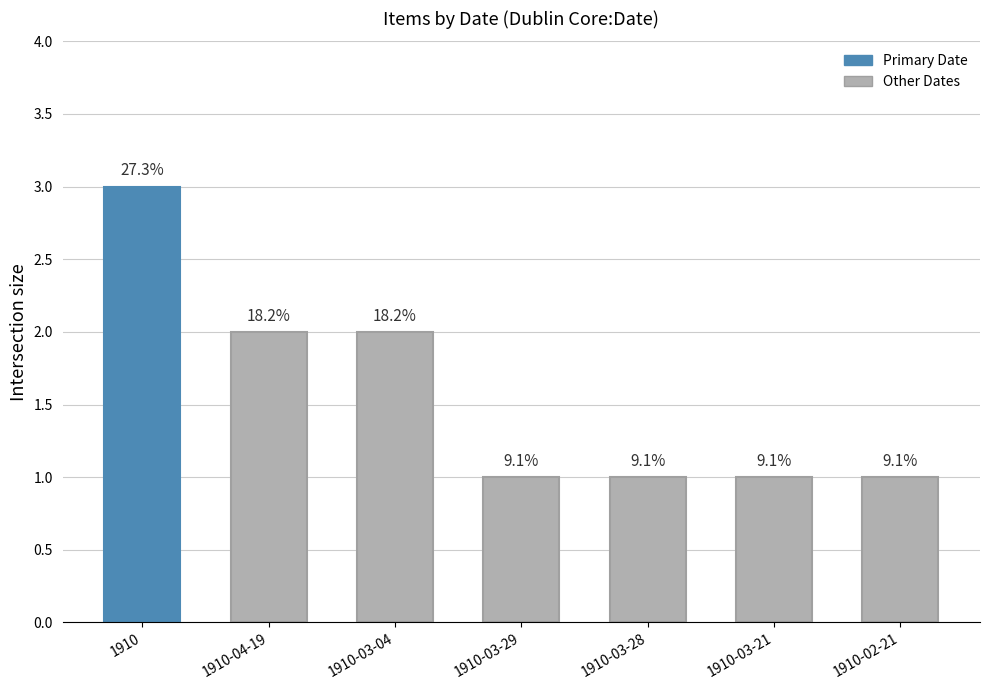

How many bars are there in total?

7